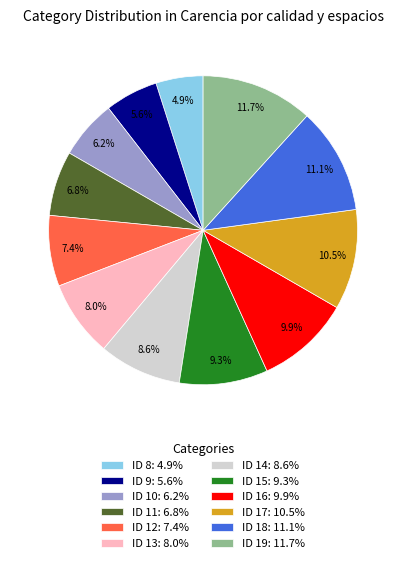

Combined, do ID 10 and ID 9 account for over 50%?

No